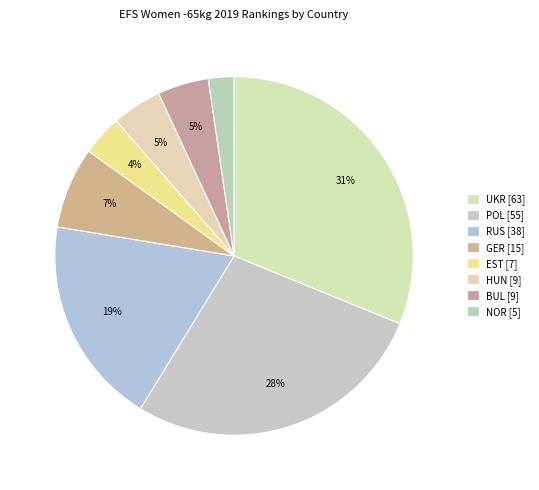

How much of the chart is everything except RUS?

81.2%